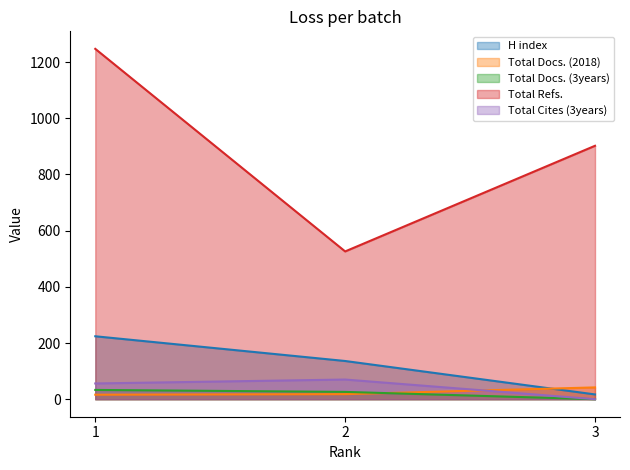

Does the chart have visible grid lines?

No